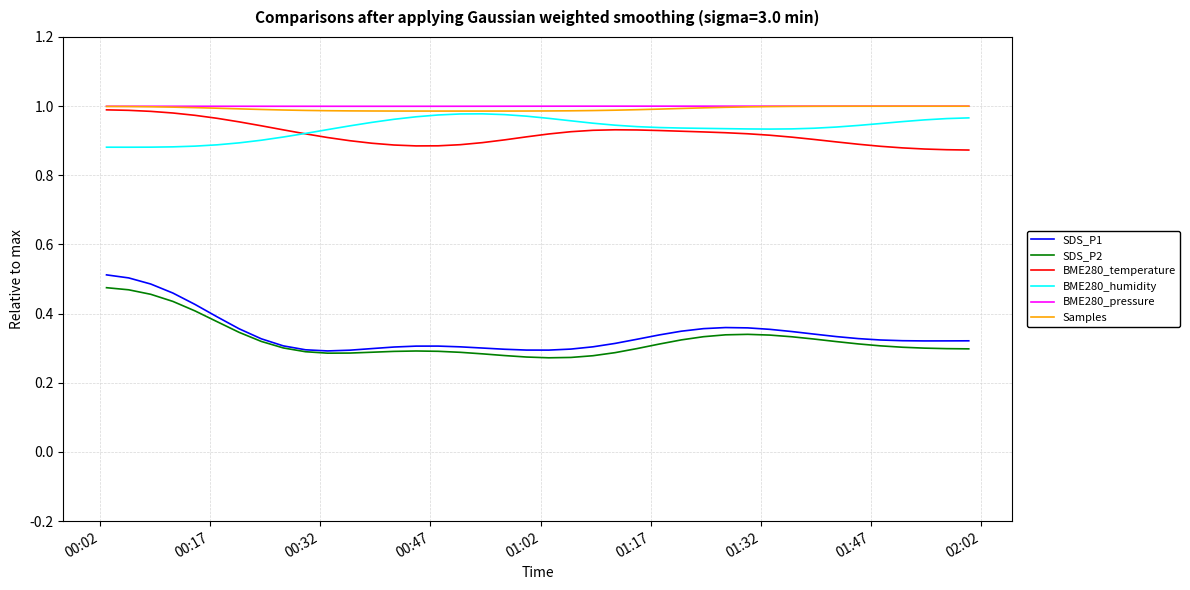

True or false: BME280_pressure and SDS_P2 cross at least once.

False